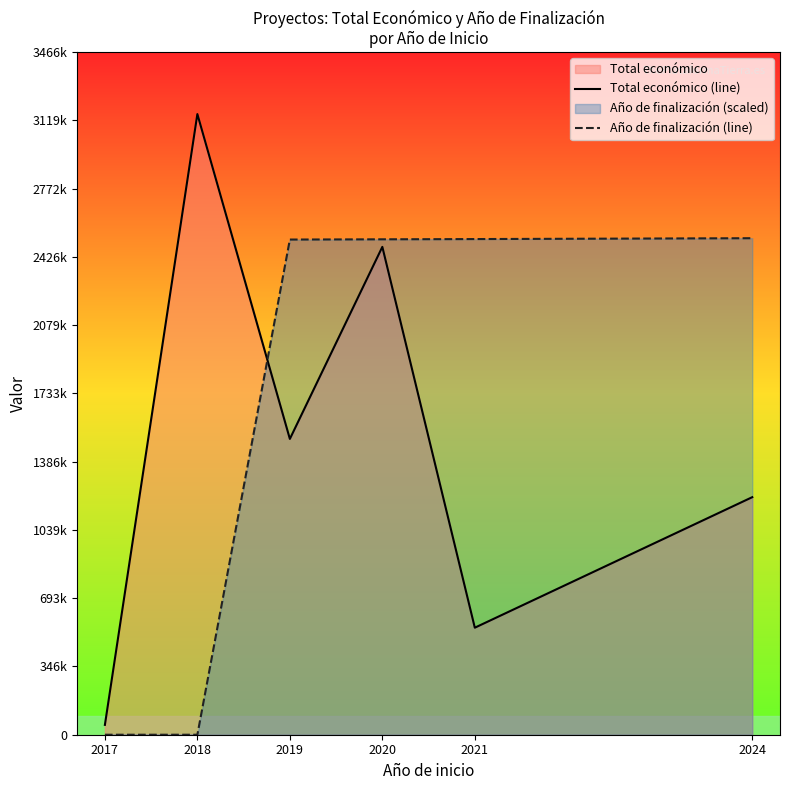

Reading right to left, list all the values displayed in this chart.

Total económico (line): 1206062.0	543365.0	2476786.0	1501813.0	3151038.0	50000.0
Año de finalización (line): 2520830.4	2516476.6	2515232.7	2513988.8	0.0	0.0